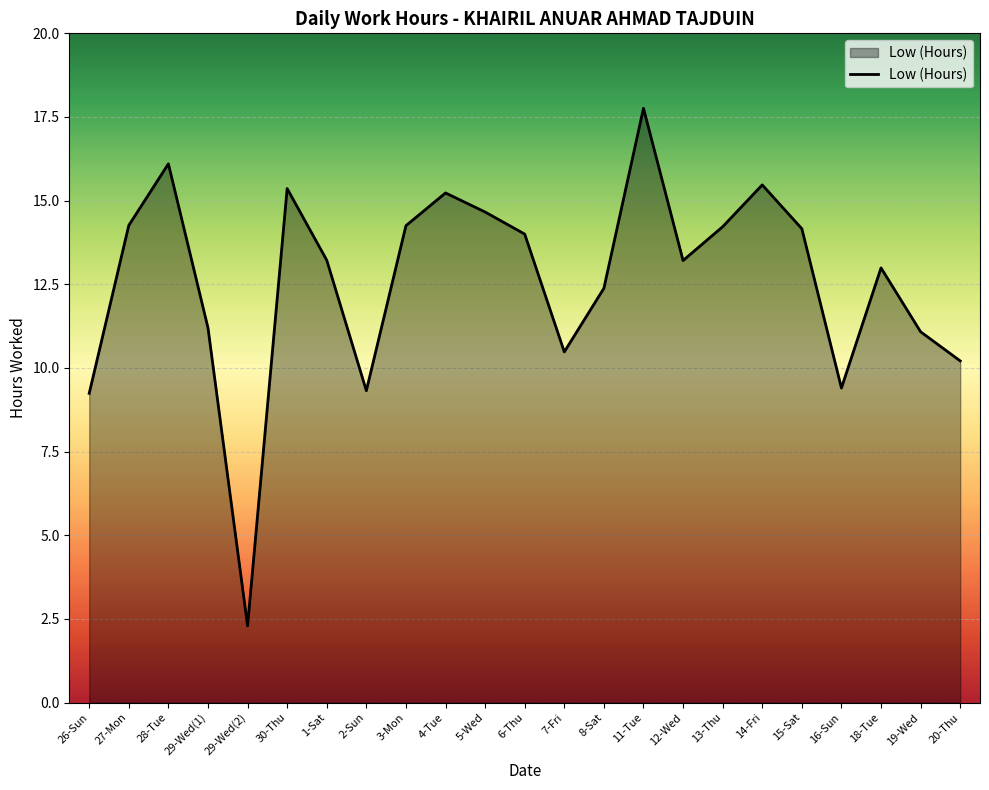

True or false: the data shows 6.6 at 14-Fri.

False